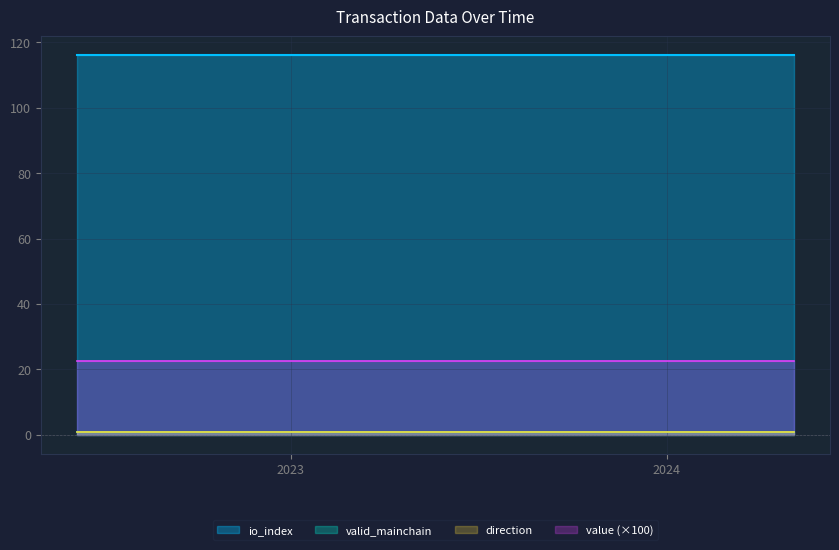

The value of value at 5 is 0.1. True or false?

False